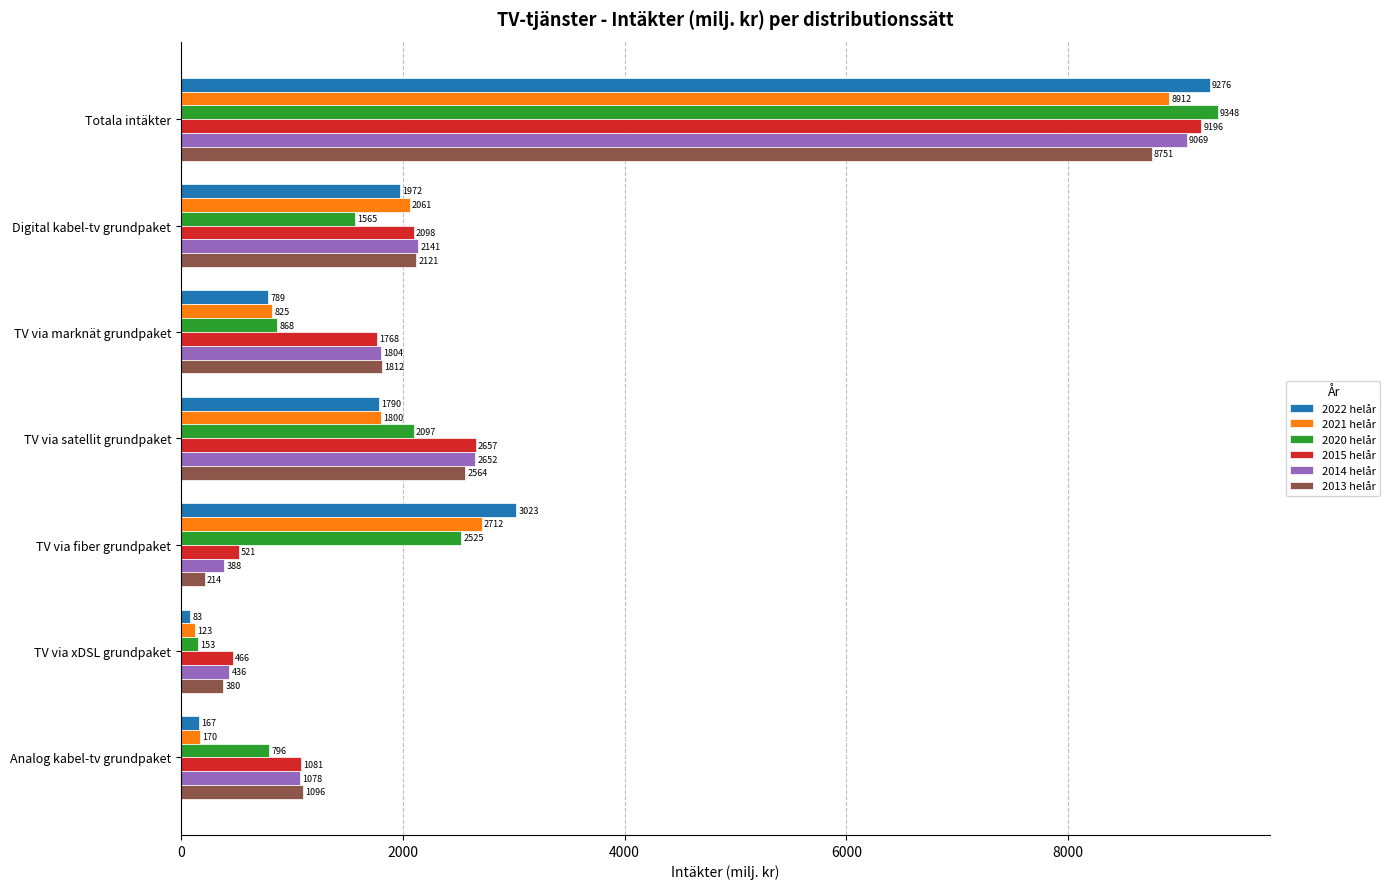

How many distinct data groups are displayed?

6